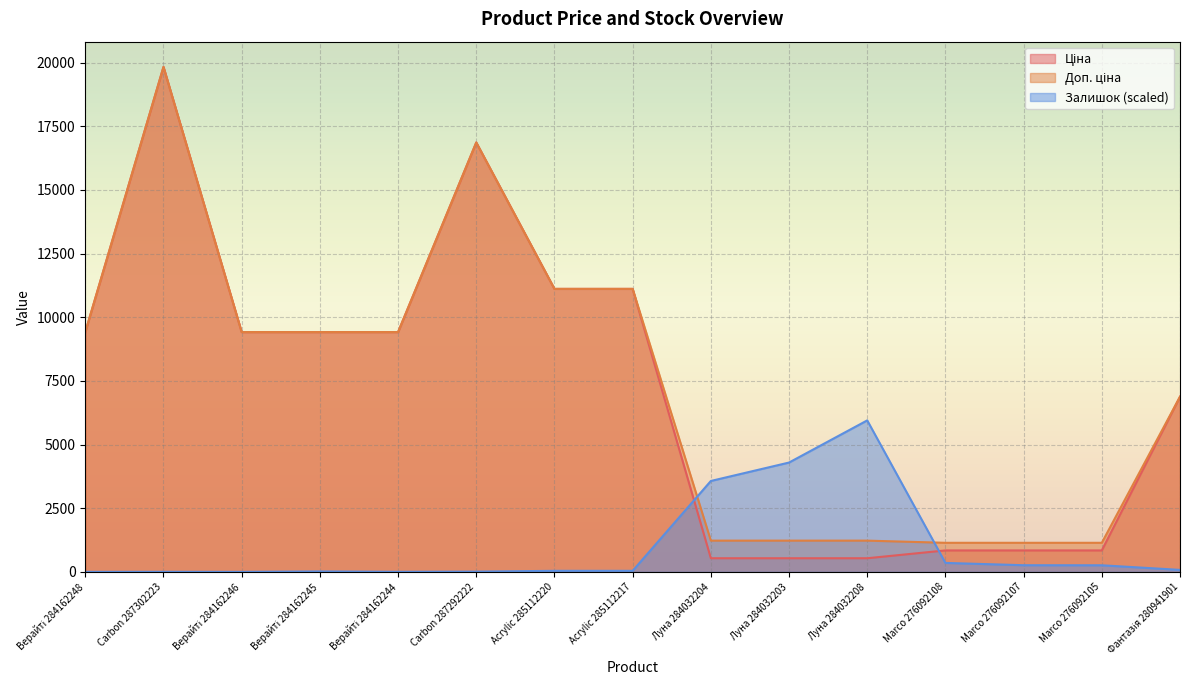

In Ціна, how many points are higher than both neighbors (excluding endpoints)?

2